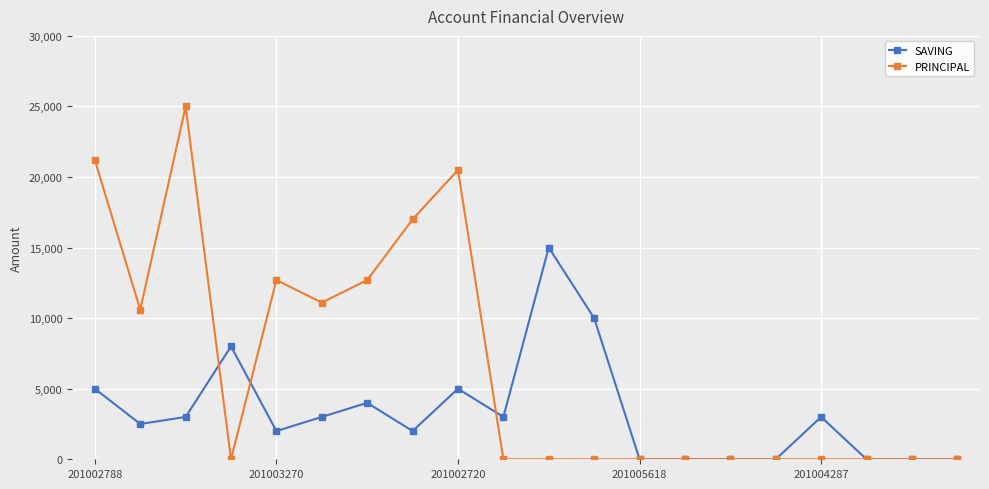

True or false: PRINCIPAL has more than 2 interior local peaks.

True